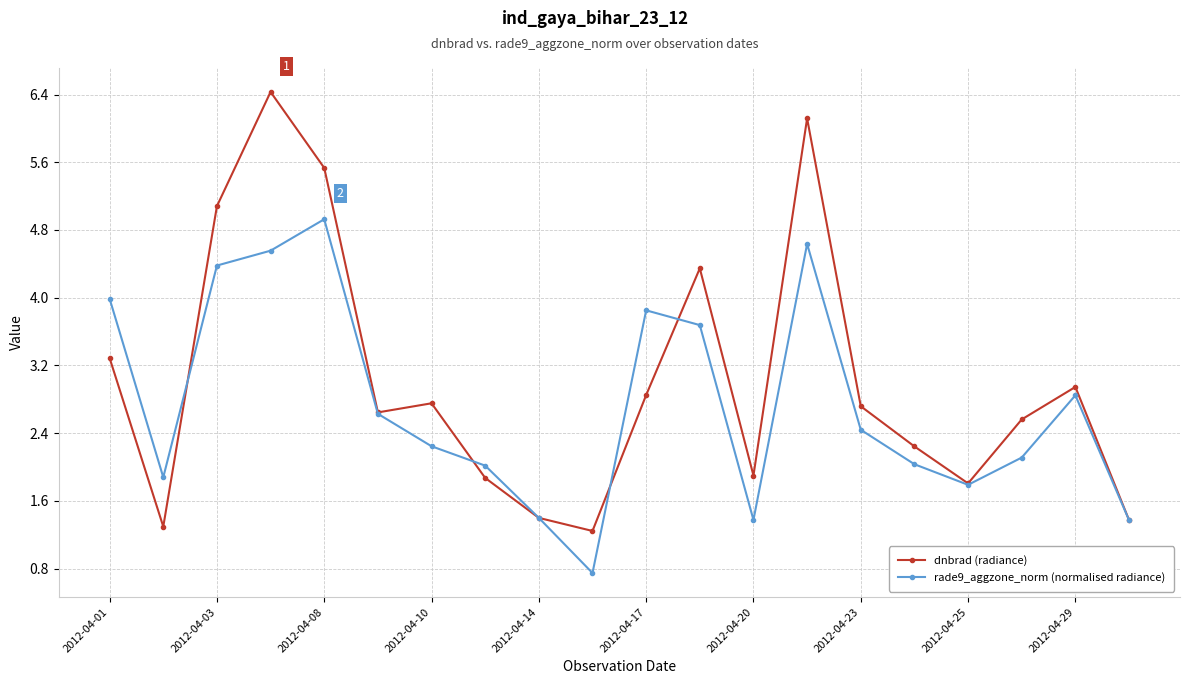

List the series in order of their peak value, lowest first.

rade9_aggzone_norm (normalised radiance), dnbrad (radiance)